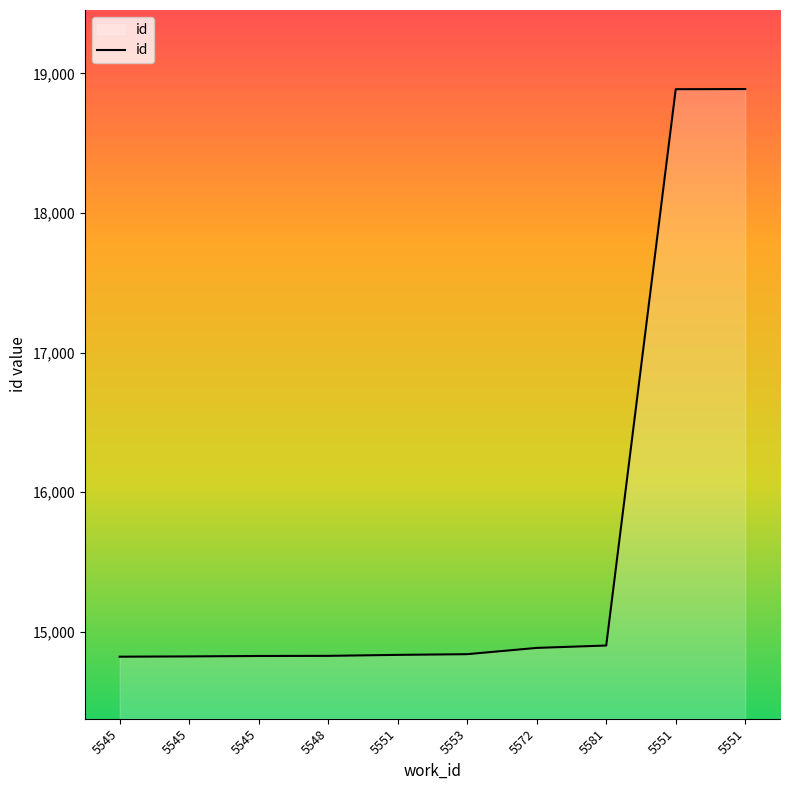

List the labels in order of value, smallest first.

5545, 5545, 5545, 5548, 5551, 5553, 5572, 5581, 5551, 5551